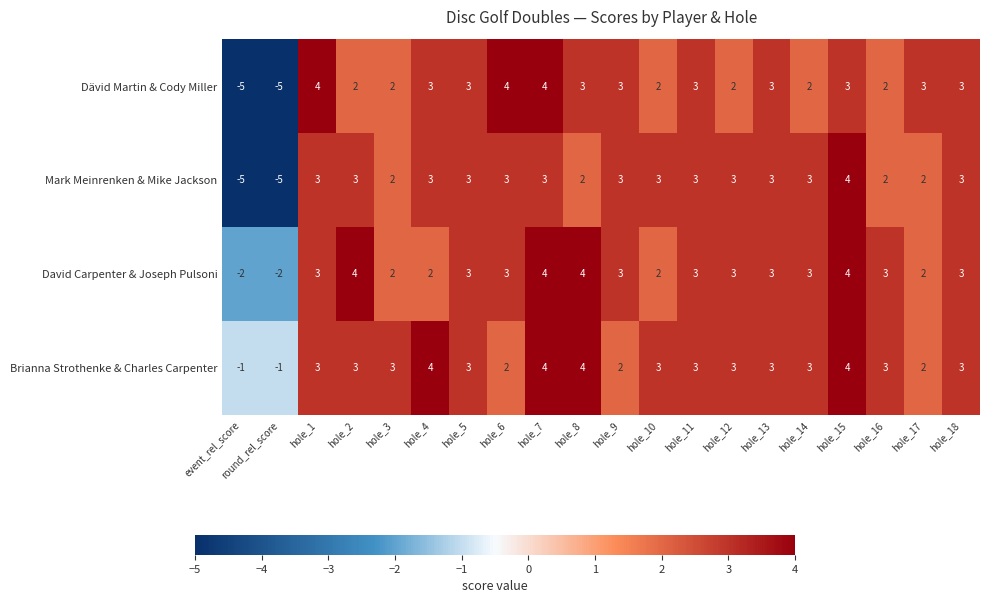

How many categories are shown in the chart?

20